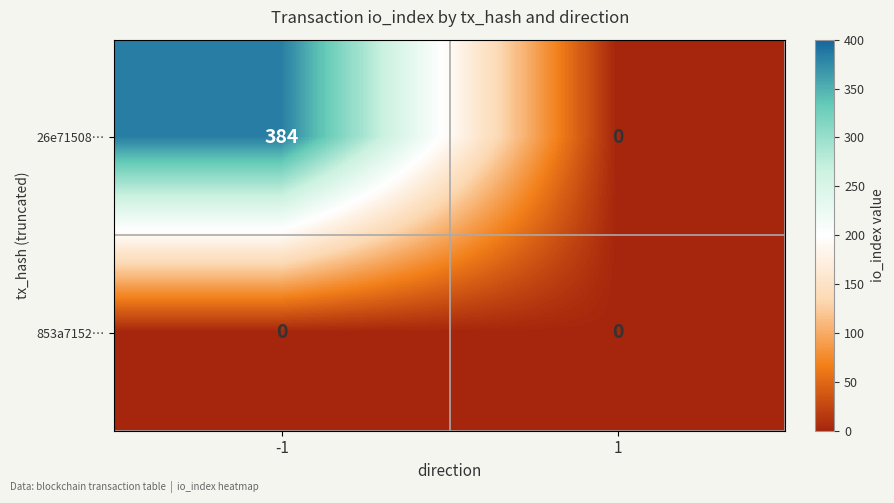

At how many categories does at least one series exceed 271?

1